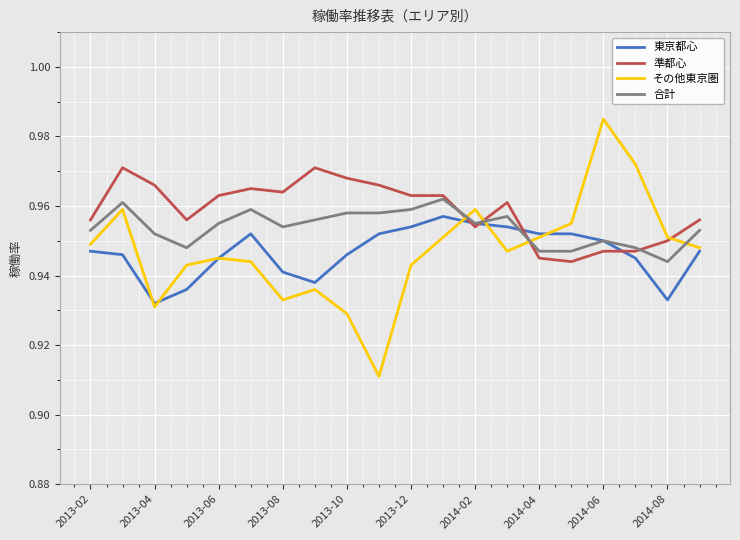

Which series has the widest spread of values?

その他東京圏